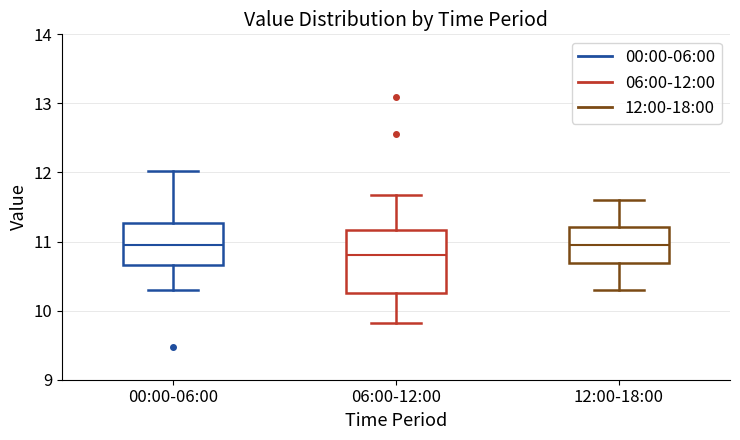

Reading left to right, transcribe this box plot: for each box, give where its median line is, the range the box spans, and where its two whiskers end, as read against the y-axis. The values are not printed on the chart, so give them approximately, as read against the axis.

00:00-06:00: median 11.0, box 10.7 to 11.3, whiskers 10.3 to 12.0
06:00-12:00: median 10.8, box 10.3 to 11.2, whiskers 9.8 to 11.7
12:00-18:00: median 11.0, box 10.7 to 11.2, whiskers 10.3 to 11.6